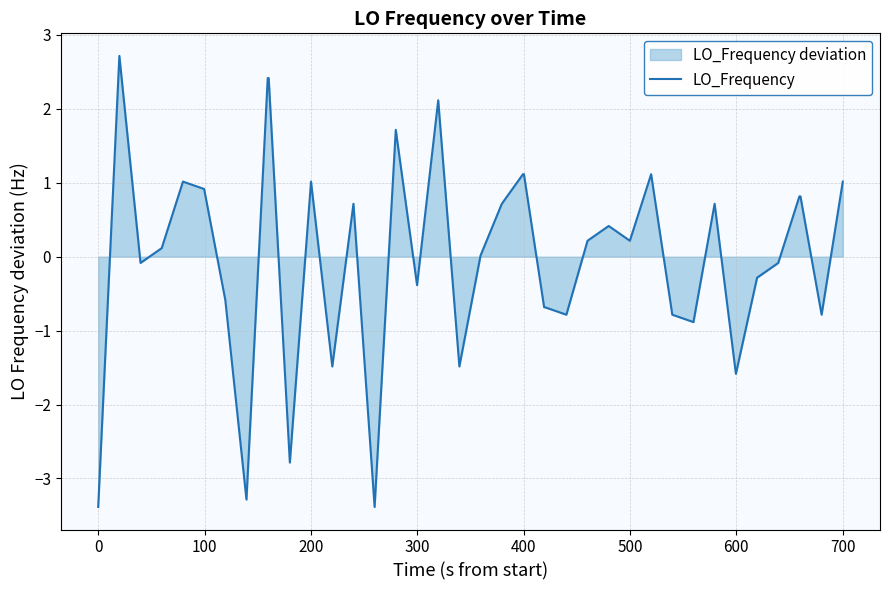

What is the difference between the maximum and minimum values?

6.1